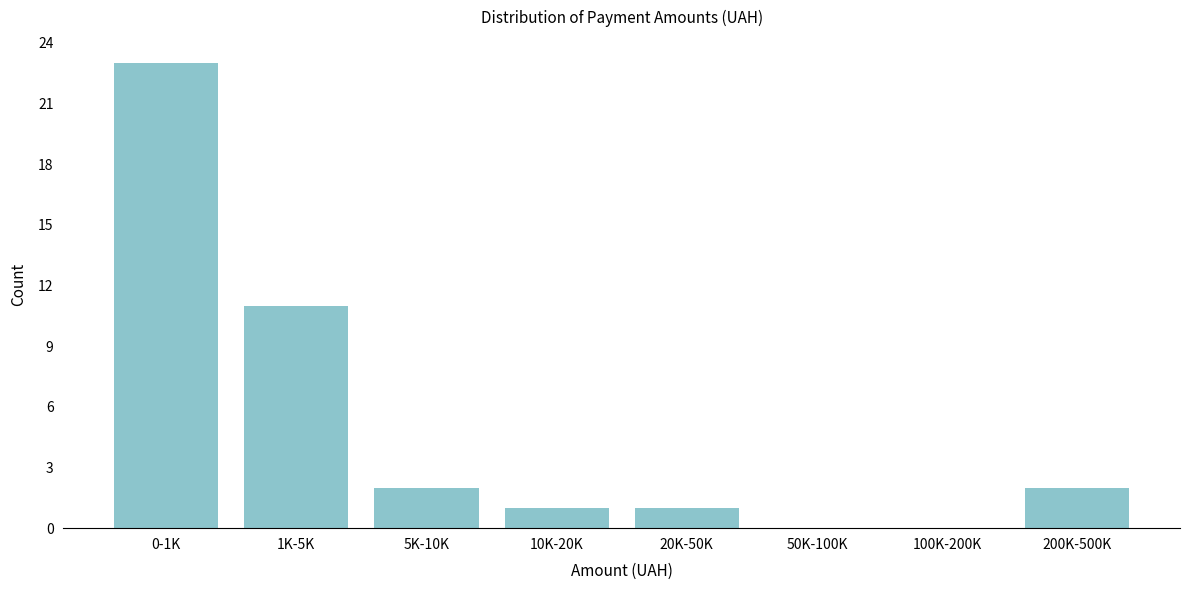

Reading right to left, list all the values displayed in this chart.

200K-500K=2	100K-200K=0	50K-100K=0	20K-50K=1	10K-20K=1	5K-10K=2	1K-5K=11	0-1K=23